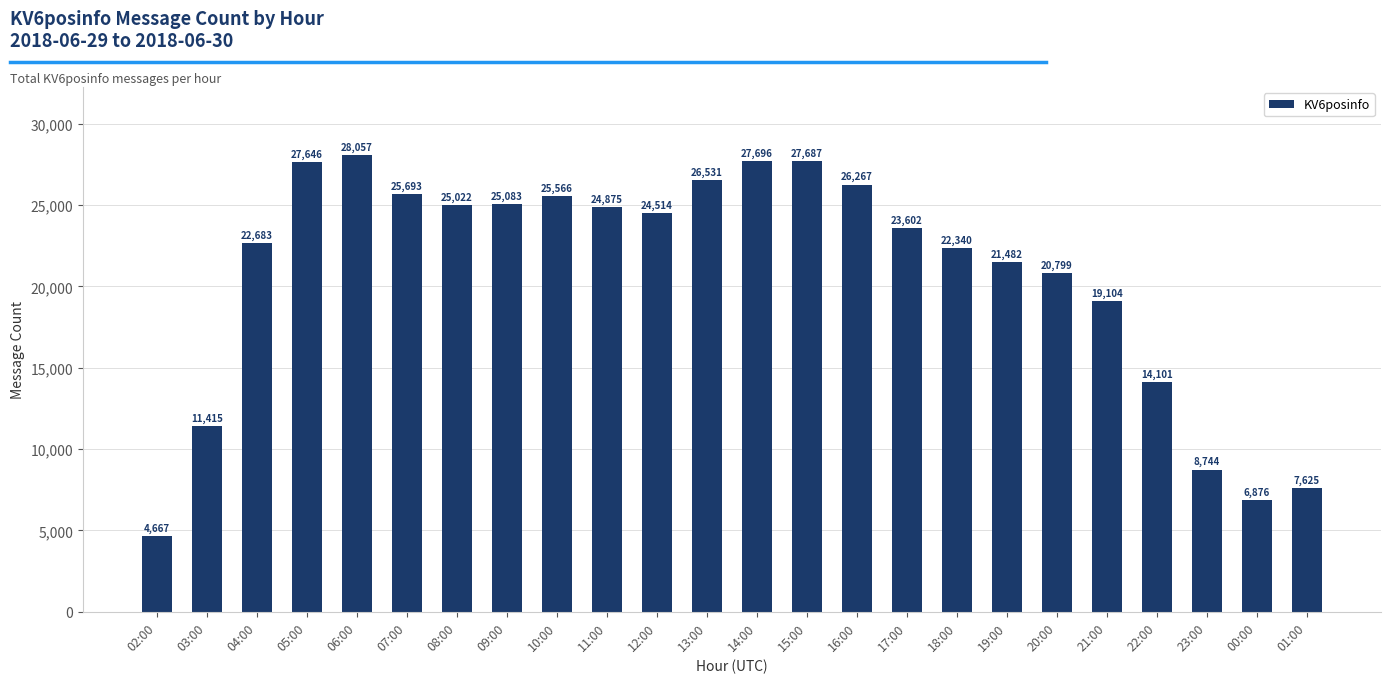

What is the ratio of the value at 12:00 to the value at 14:00?

0.9